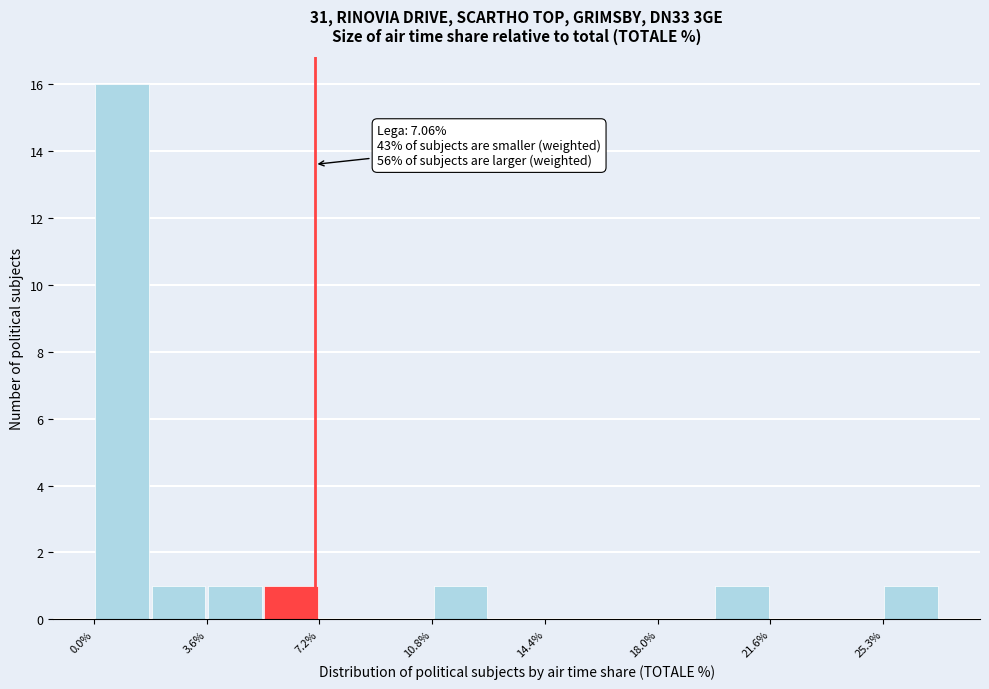

Around what value on the x-axis is the tallest bar? Give the approximate position of its centre, as read against the axis.

1.0